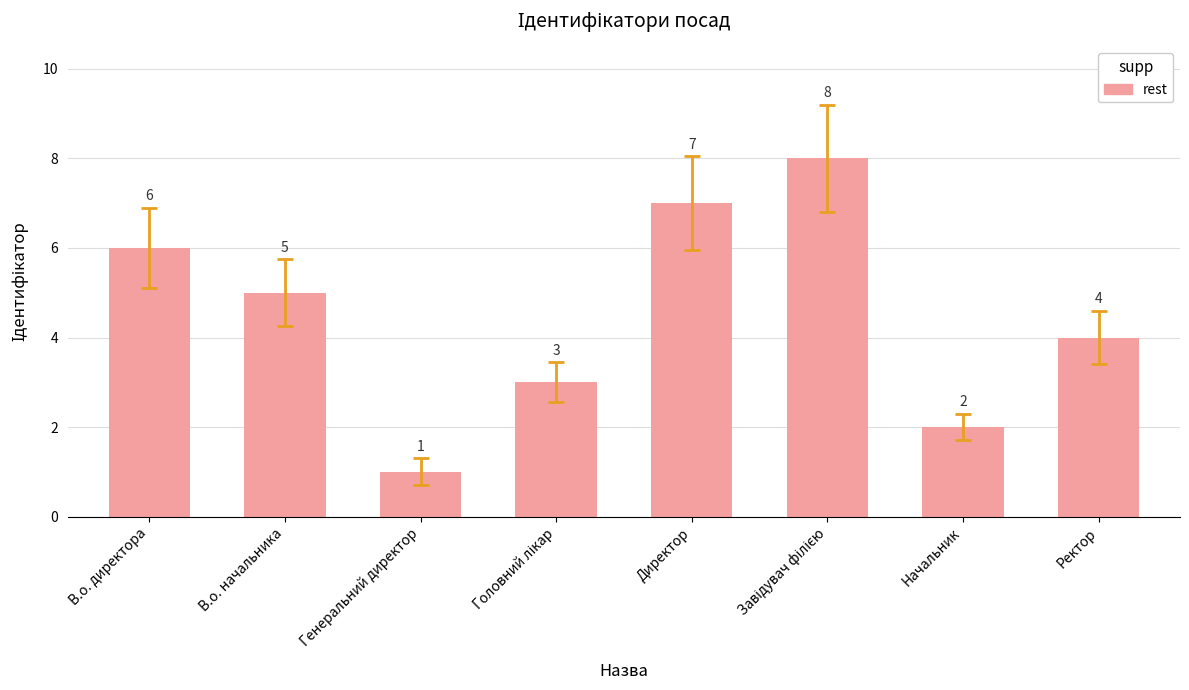

True or false: the data shows 5 at В.о. начальника.

True